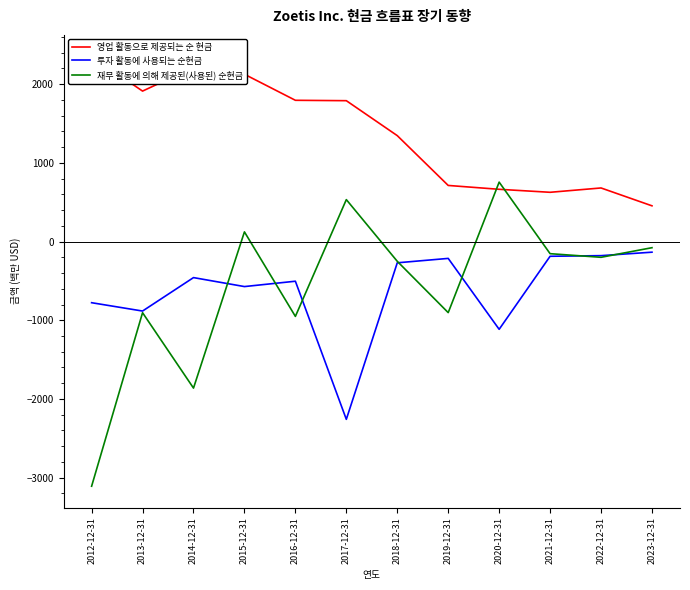

Which series has the largest total across all categories?

영업 활동으로 제공되는 순 현금